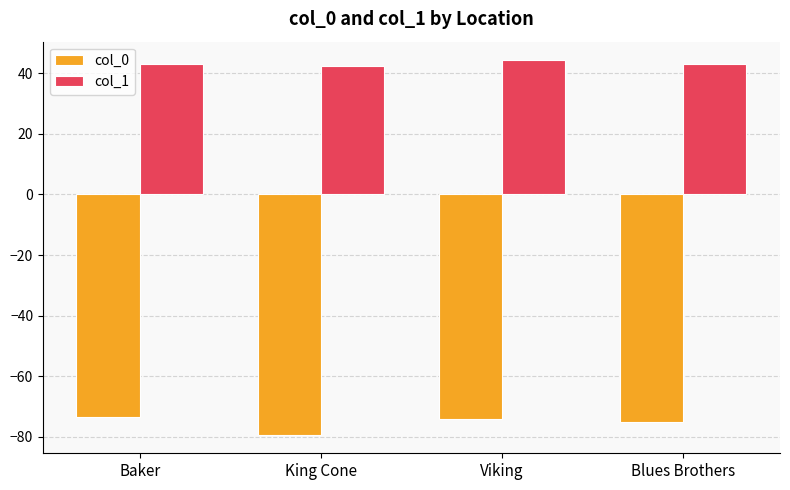

At which category does the chart reach its minimum across all series?

King Cone